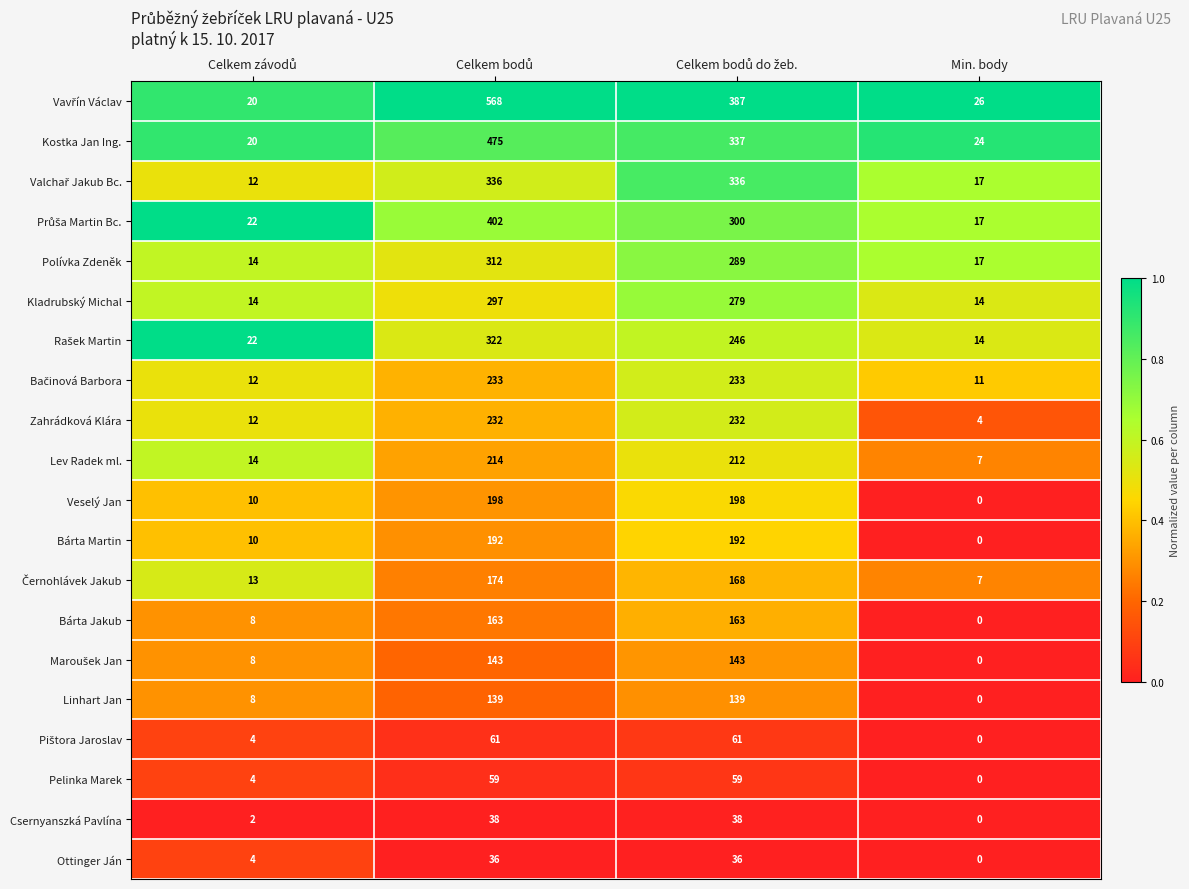

What is the greatest value displayed?

568